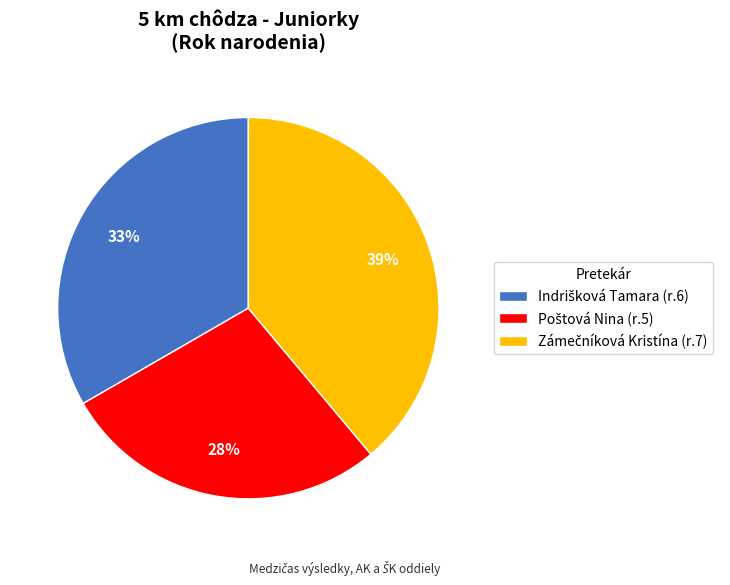

To the nearest percent, what is the difference between the largest and smallest slice percentages?

11%